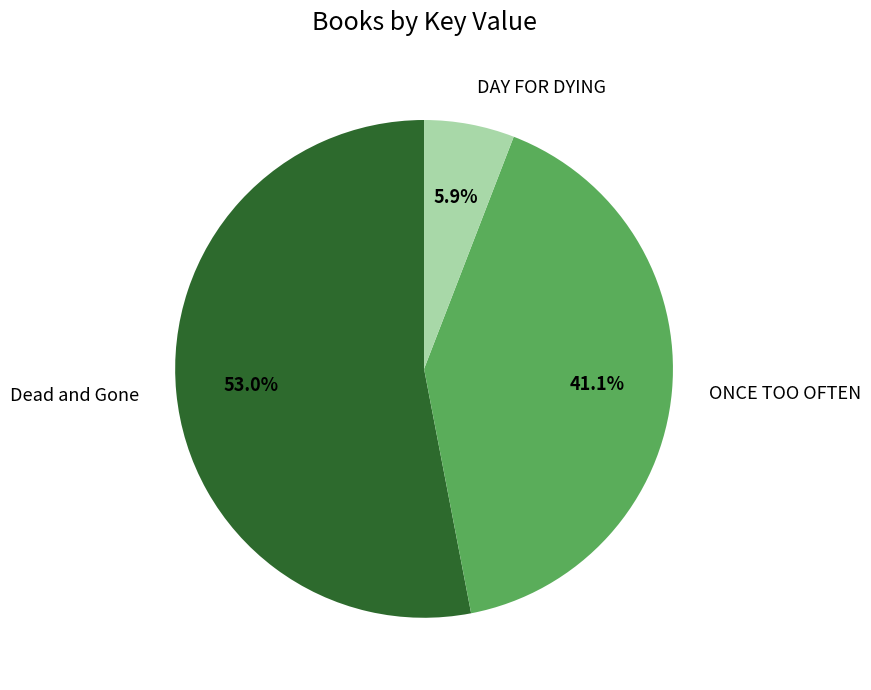

Rank the categories by value from lowest to highest.

DAY FOR DYING, ONCE TOO OFTEN, Dead and Gone